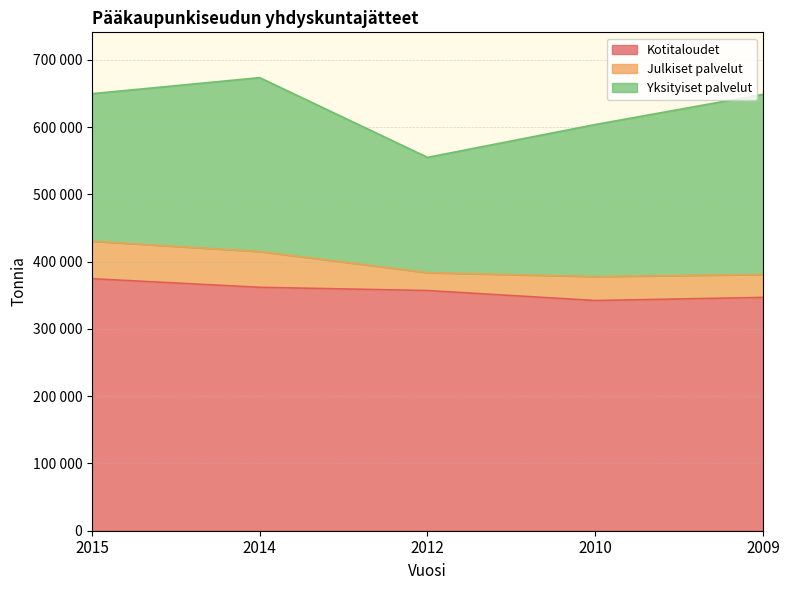

Between 2014 and 2009, which is larger?

2014